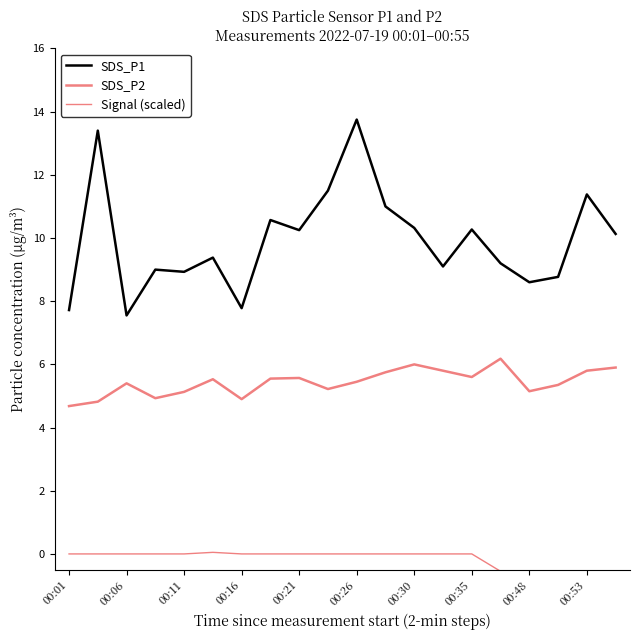

Does the chart have visible grid lines?

No